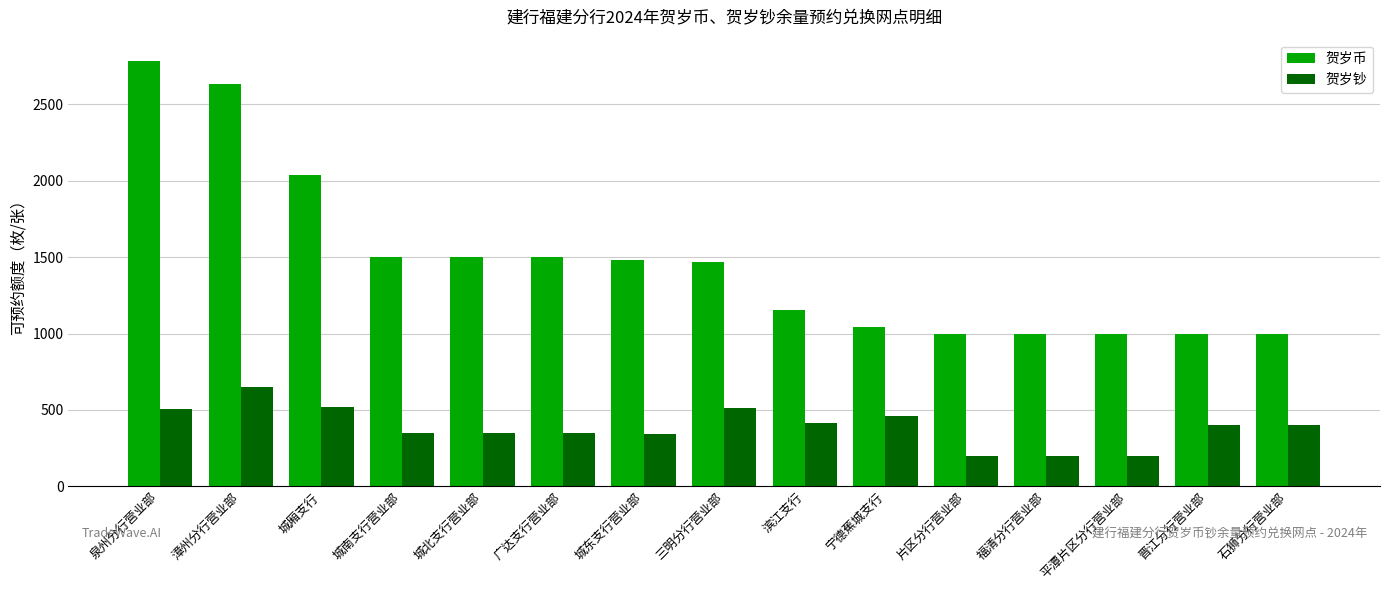

Is the value of 贺岁币 at 广达支行营业部 greater than the value of 贺岁钞 at 漳州分行营业部?

Yes